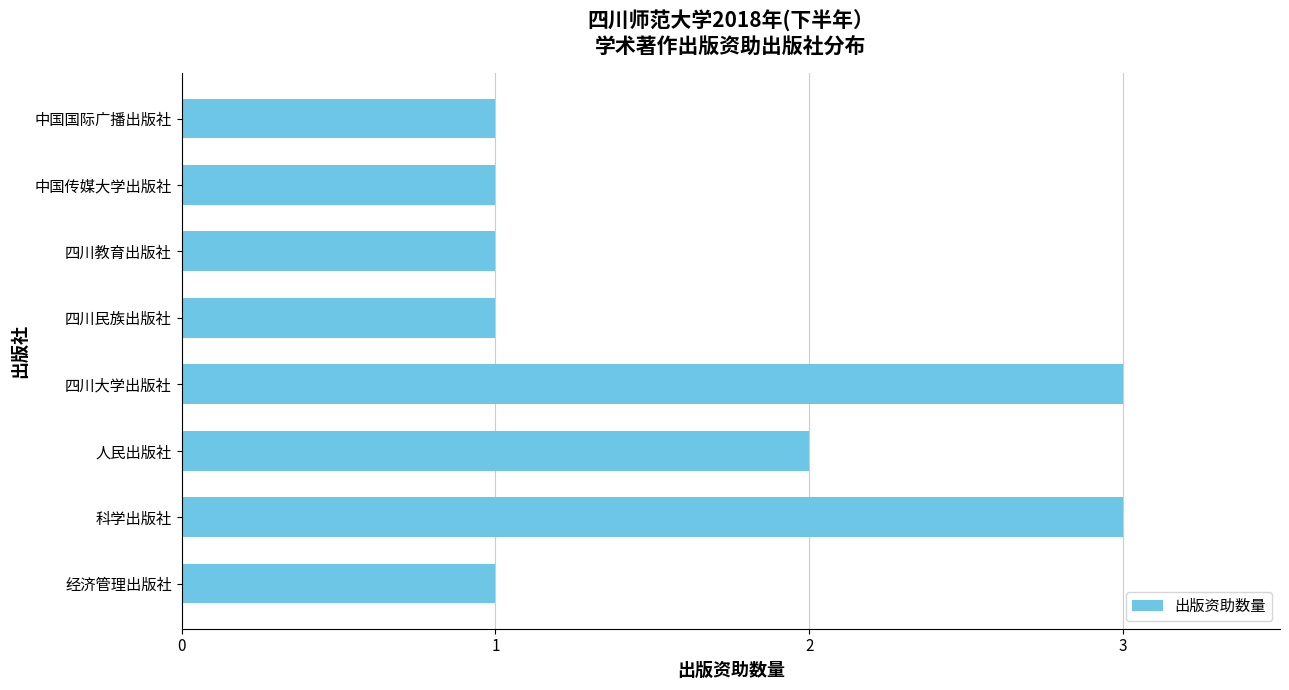

Is it true that the value at 中国传媒大学出版社 is 1?

True